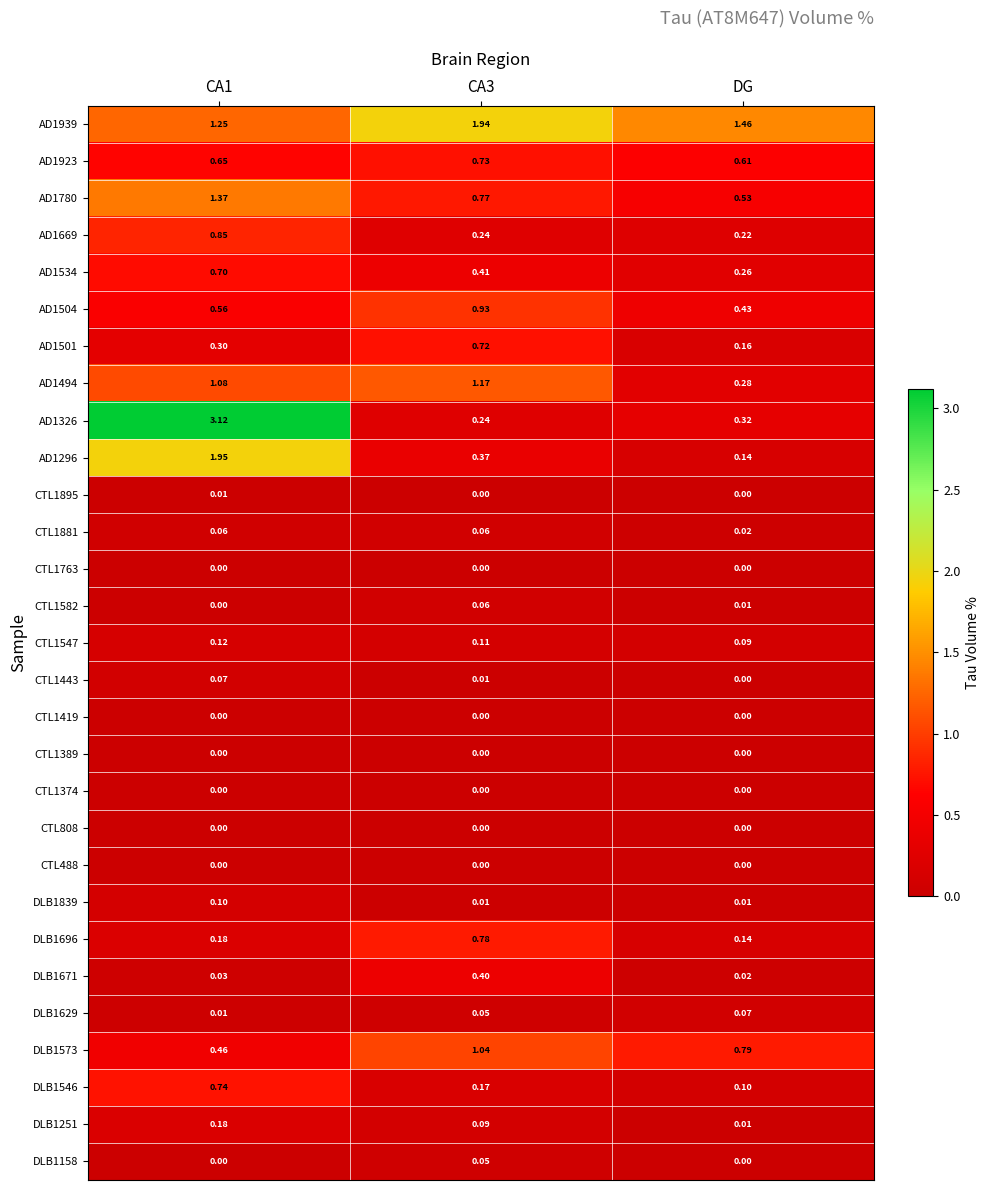

Is the value of AD1534 at CA3 greater than the value of CTL808 at CA3?

Yes